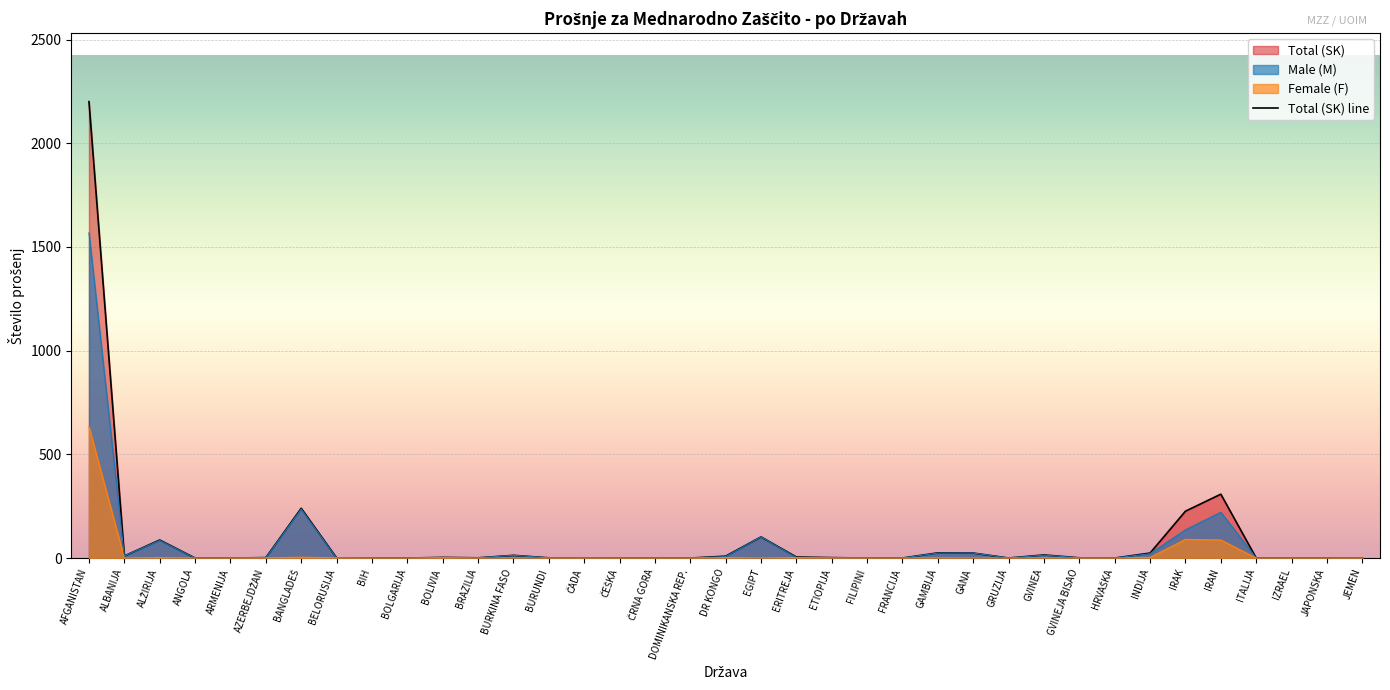

Which category has the lowest value in the Total (SK) series?

ANGOLA